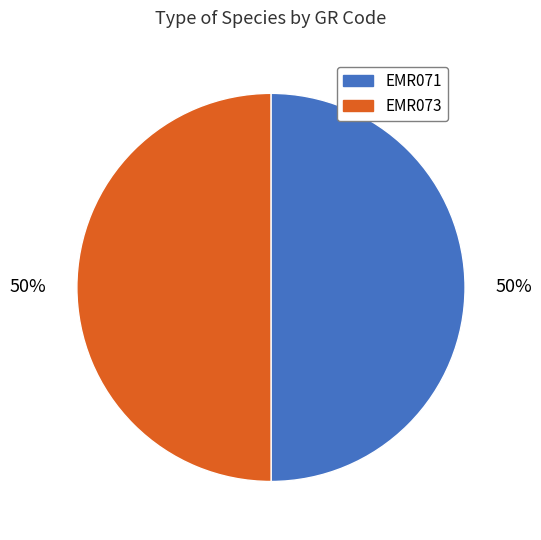

What percentage is the EMR073 slice, to the nearest percent?

50%